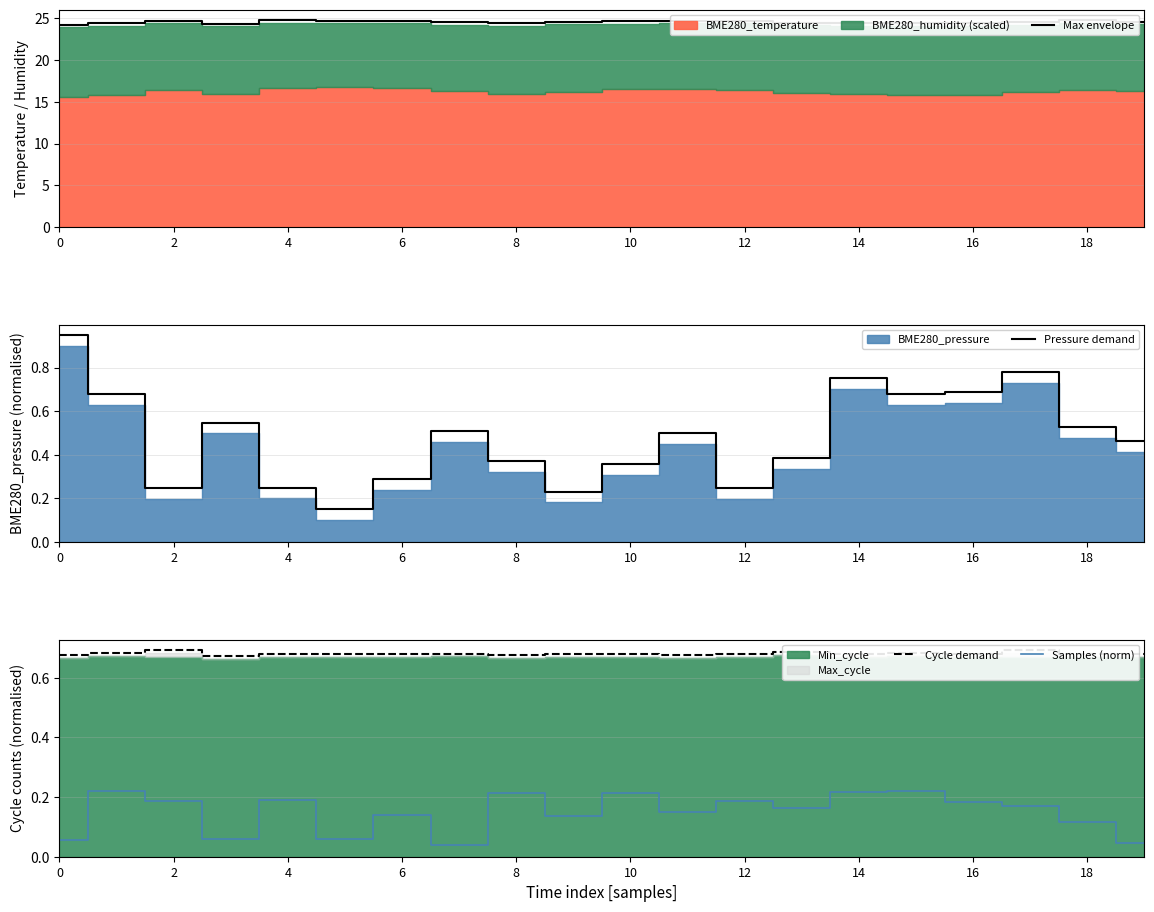

Where is the first local maximum for Max envelope?

2